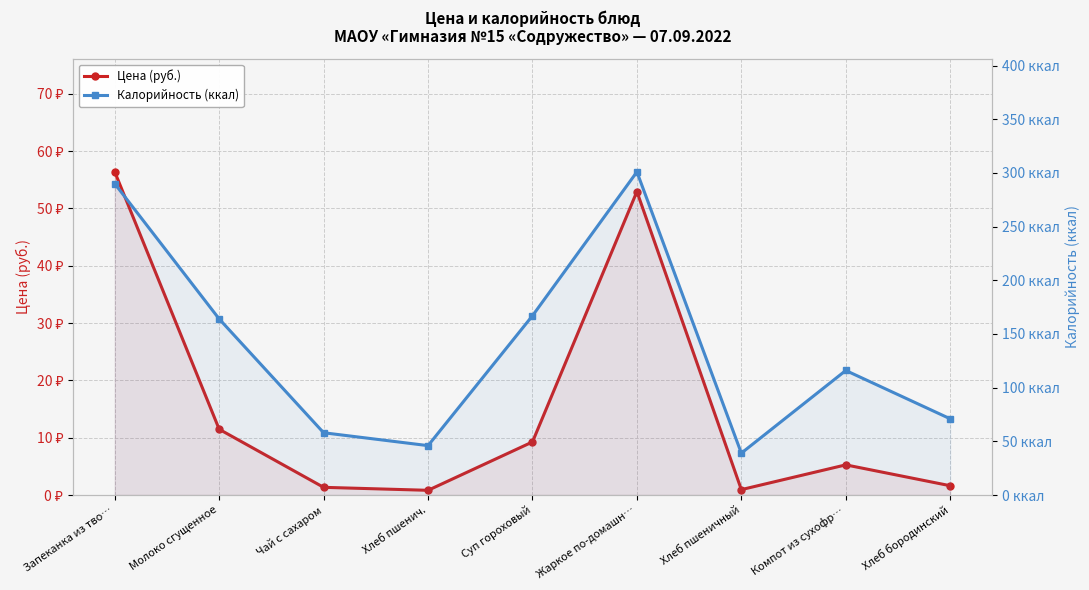

What position from the left is Хлеб пшеничный?

7